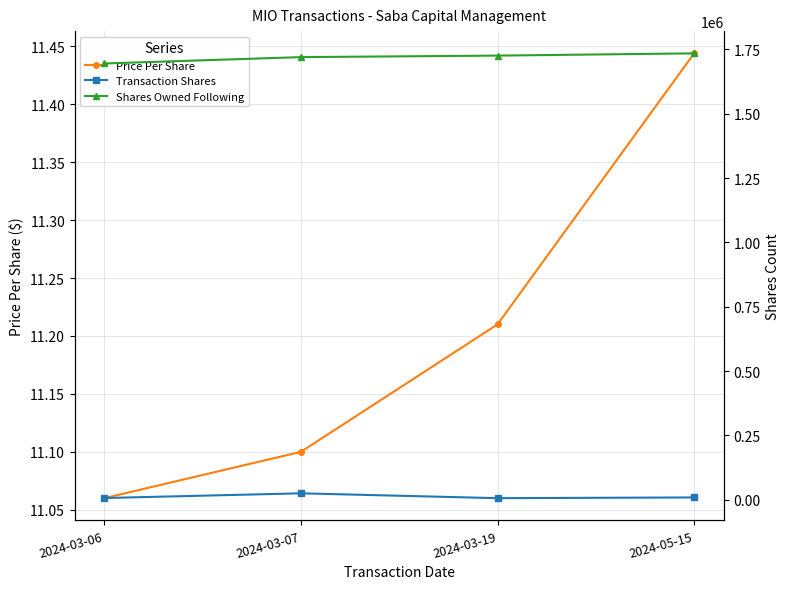

What are all the series names shown in the legend?

Price Per Share, Transaction Shares, Shares Owned Following